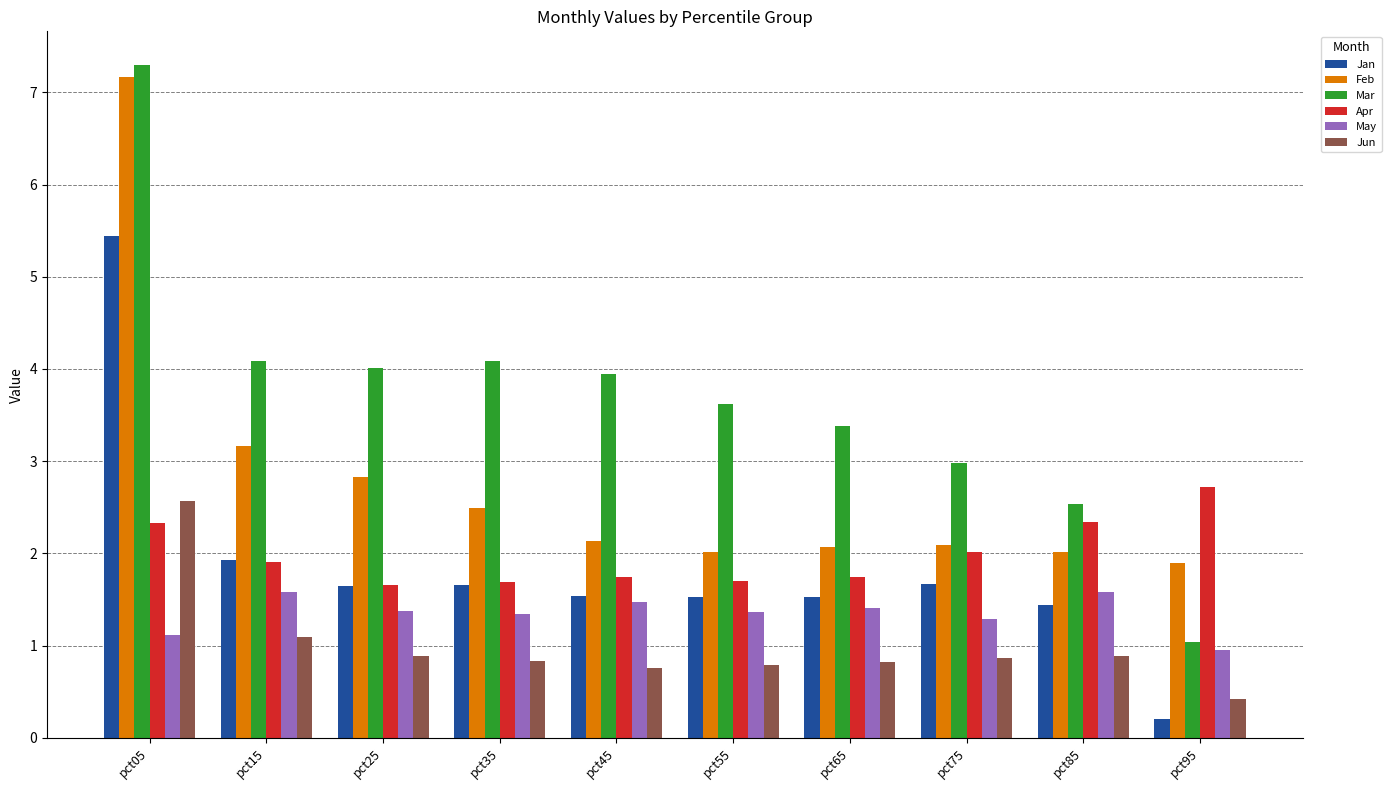

What are all the series names shown in the legend?

Jan, Feb, Mar, Apr, May, Jun